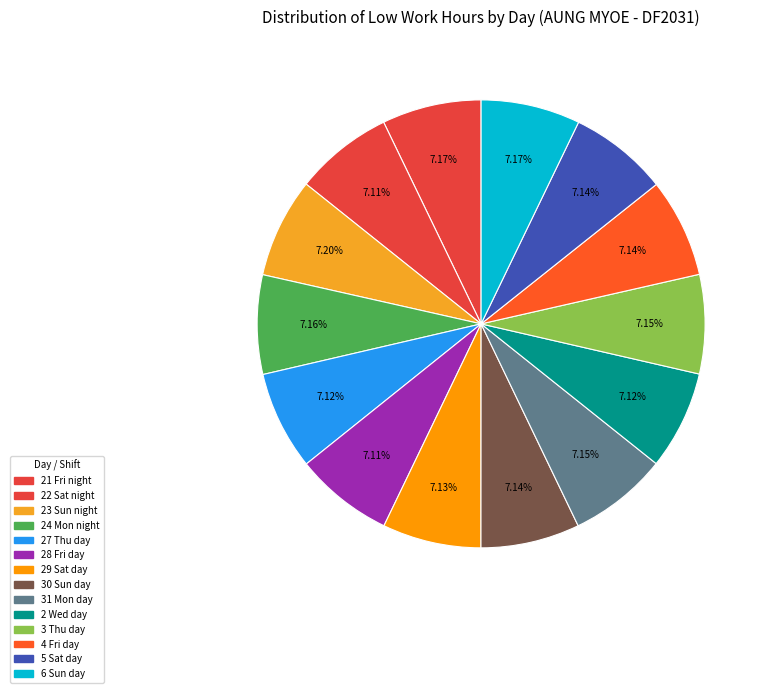

Is it true that 21 Fri night is 1% of the pie?

False